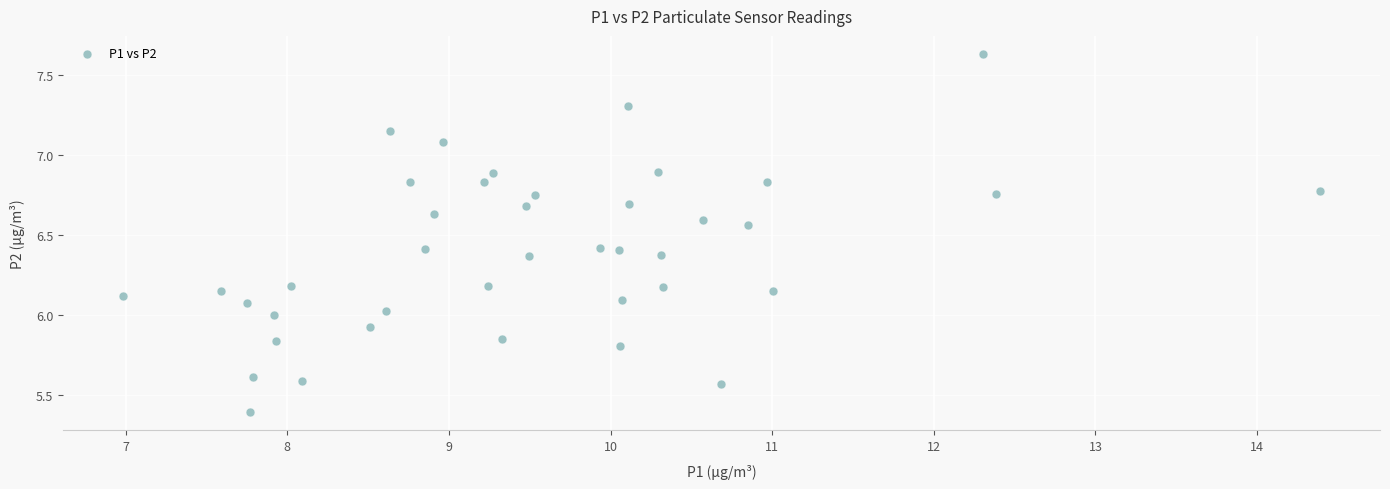

What is the range of X values (max minus min)?

7.4